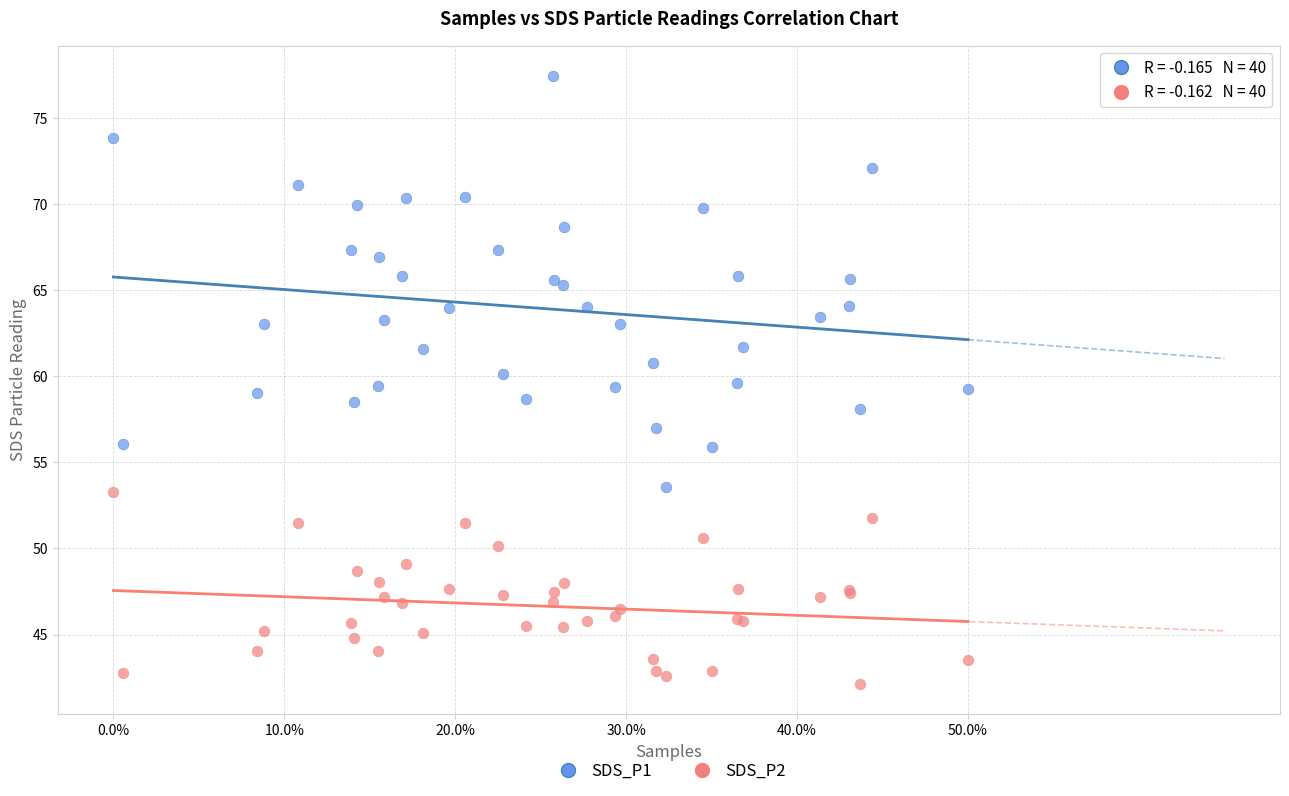

Which series has the widest spread of Y values?

SDS_P1